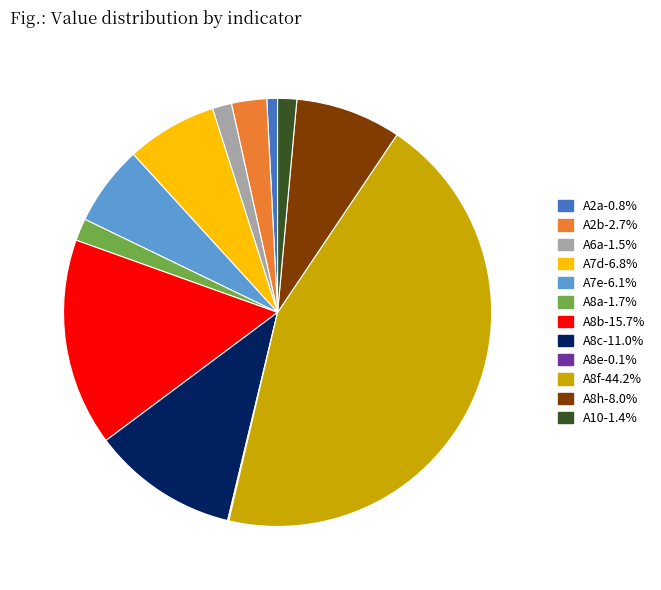

Which slice is the largest?

A8f